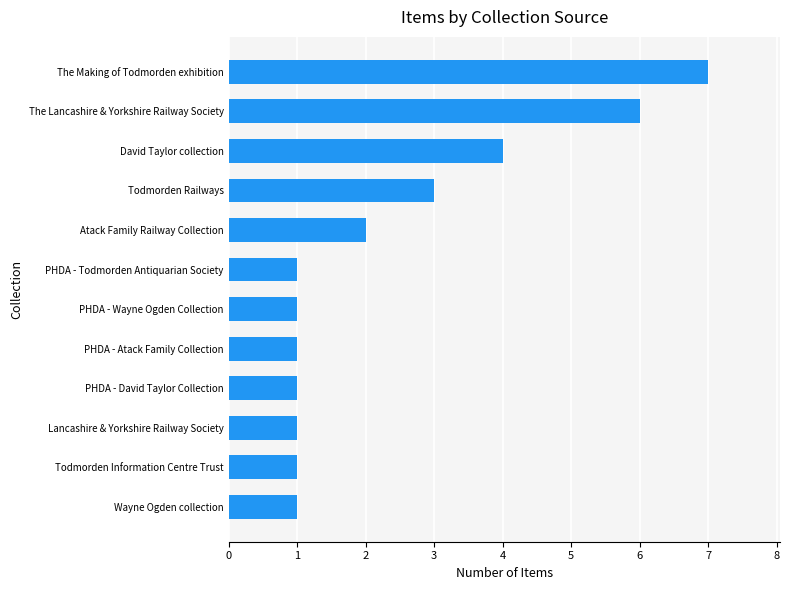

Approximately how many times larger is the value at PHDA - David Taylor Collection compared to Wayne Ogden collection?

1.0